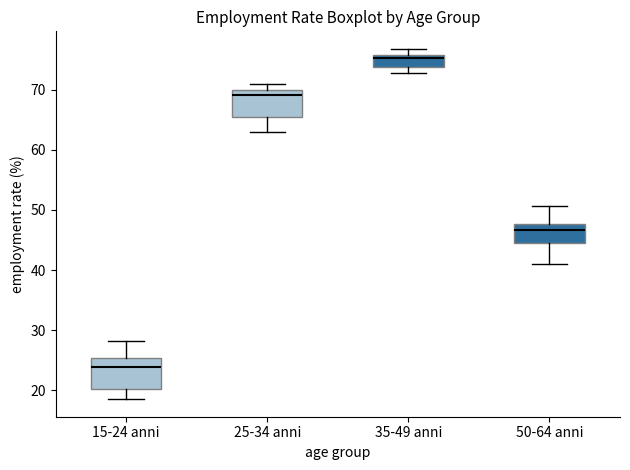

Reading left to right, read every box against the y-axis: the position of its median line, the range the box covers, and the ends of its whiskers. The values are not printed on the chart, so give them approximately, as read against the axis.

15-24 anni: median 24, box 20 to 25, whiskers 19 to 28
25-34 anni: median 69, box 65 to 70, whiskers 63 to 71
35-49 anni: median 75, box 74 to 76, whiskers 73 to 77
50-64 anni: median 47, box 44 to 48, whiskers 41 to 51